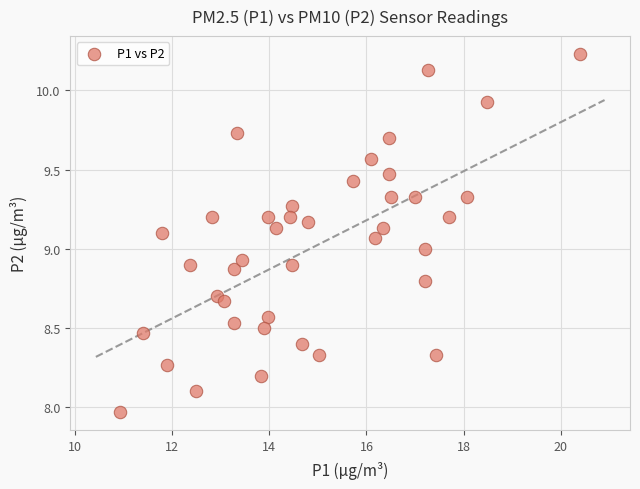

What is the range of Y values (max minus min)?

2.3